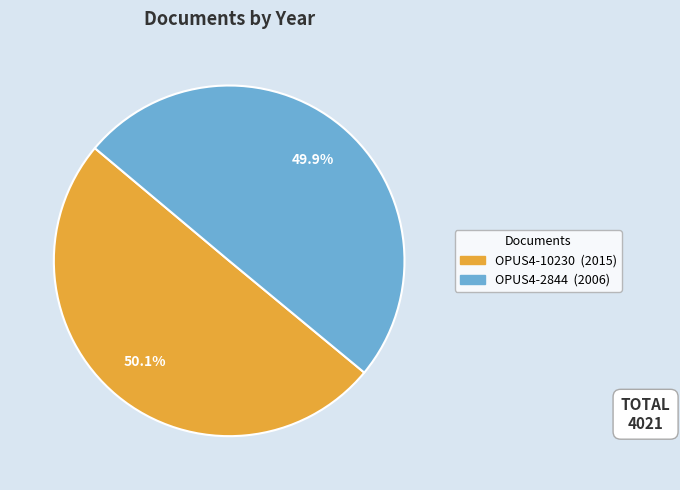

What is the ratio of the value at OPUS4-2844 to the value at OPUS4-10230?

1.0